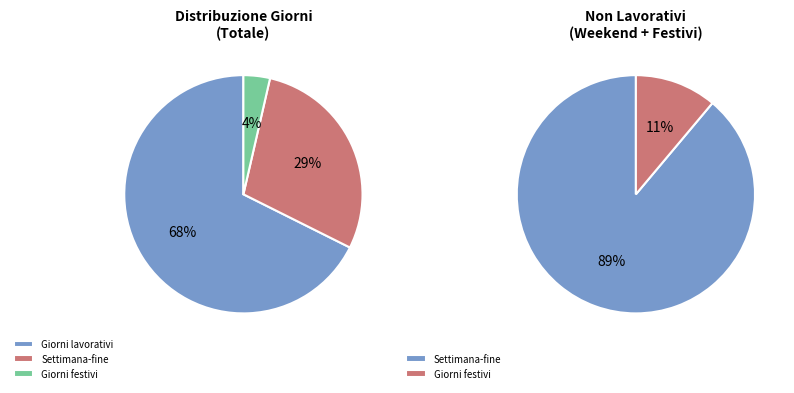

Approximately how many times larger is the value at Giorni lavorativi compared to Settimana-fine?

2.4